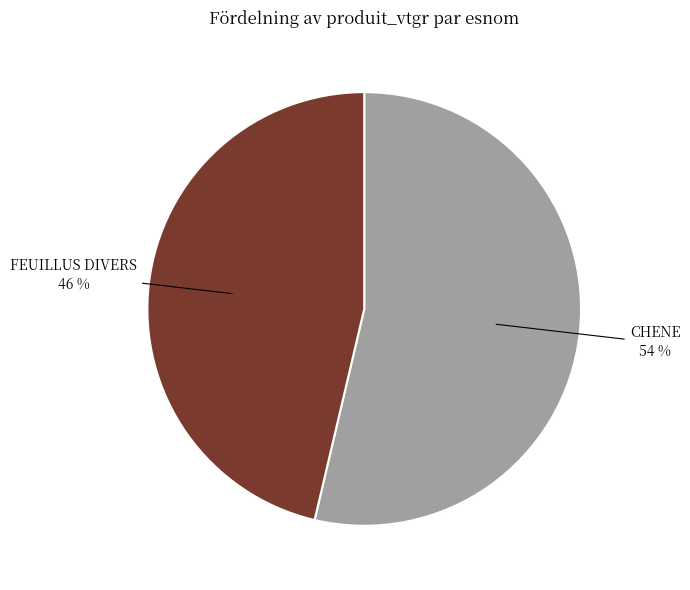

To the nearest percent, what is the average slice percentage?

50%